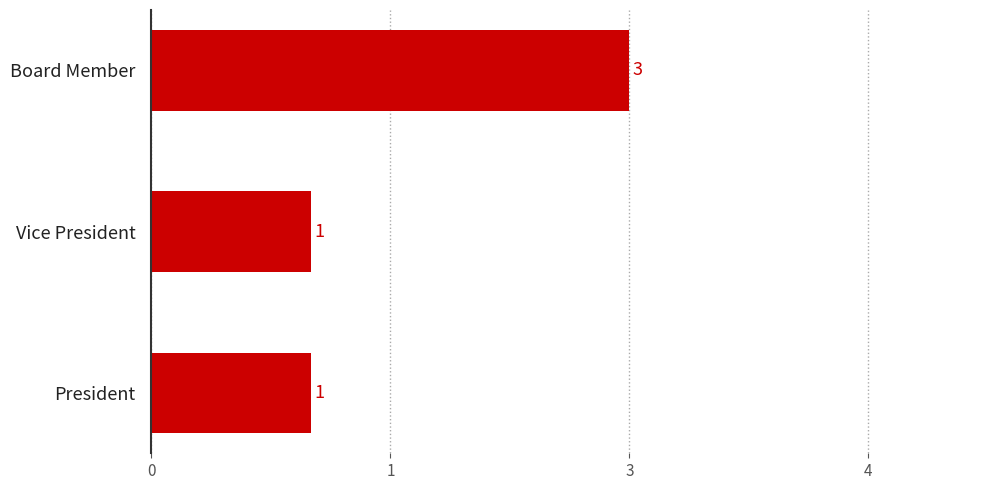

What is the greatest value displayed?

3